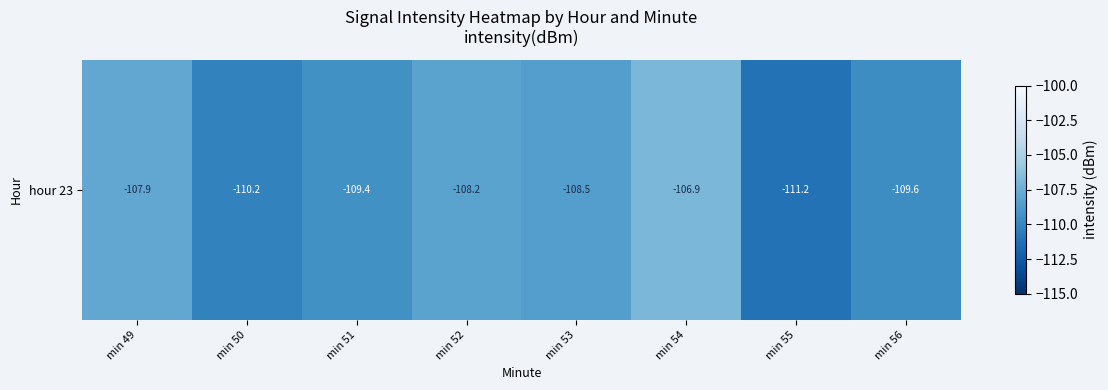

What is the sum of the values at min 54 and min 52?

-215.1